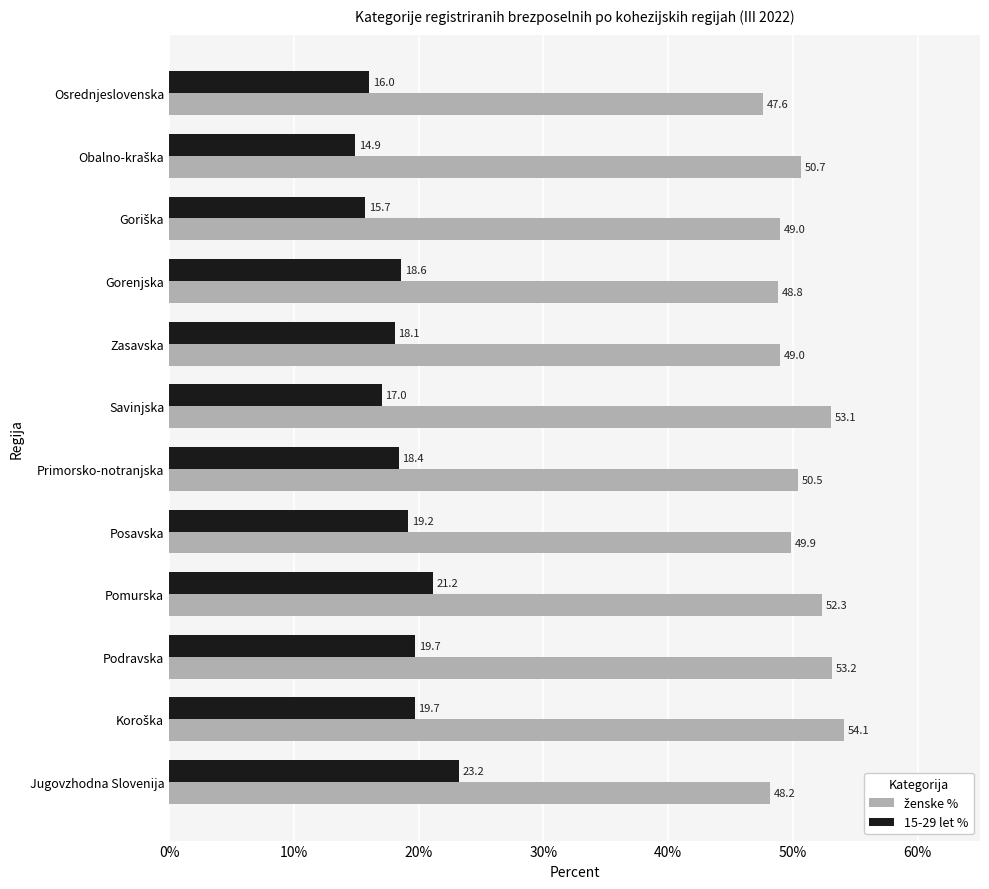

Is it true that 15-29 let % equals 16.0 at Osrednjeslovenska?

True